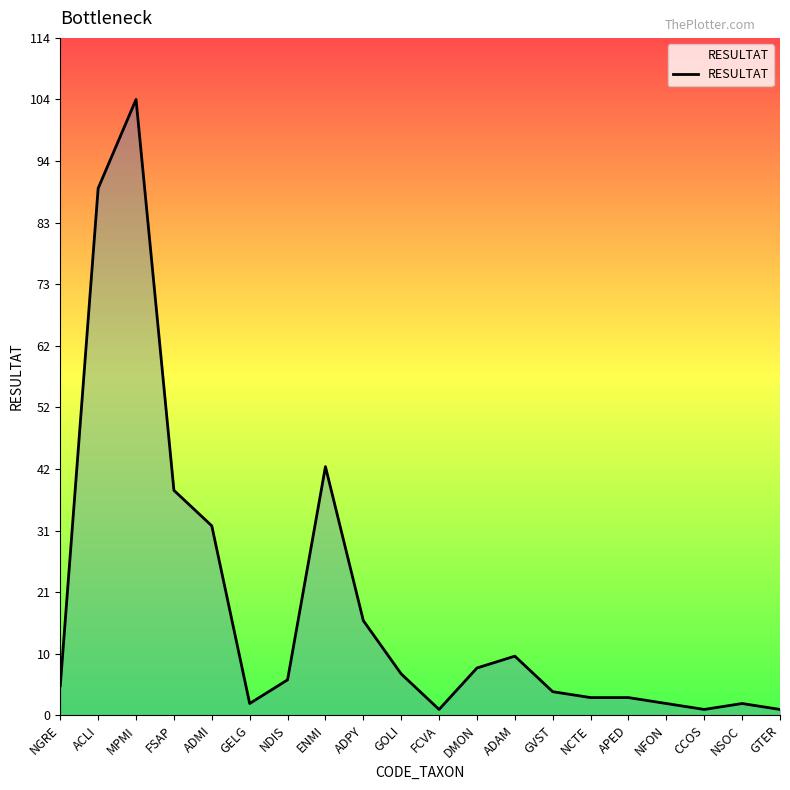

Count the number of data series in this chart.

1